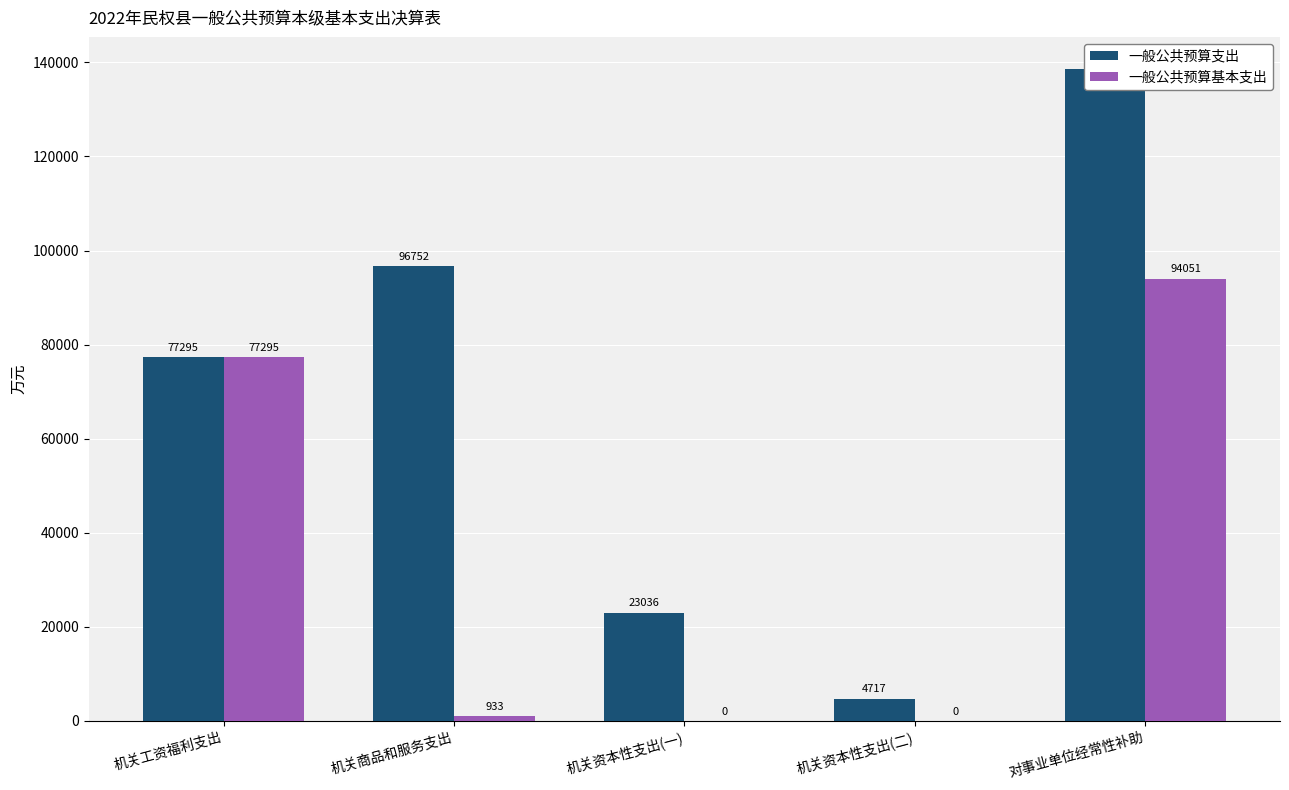

What is the difference between the maximum and minimum values in the 一般公共预算支出 series?

133781